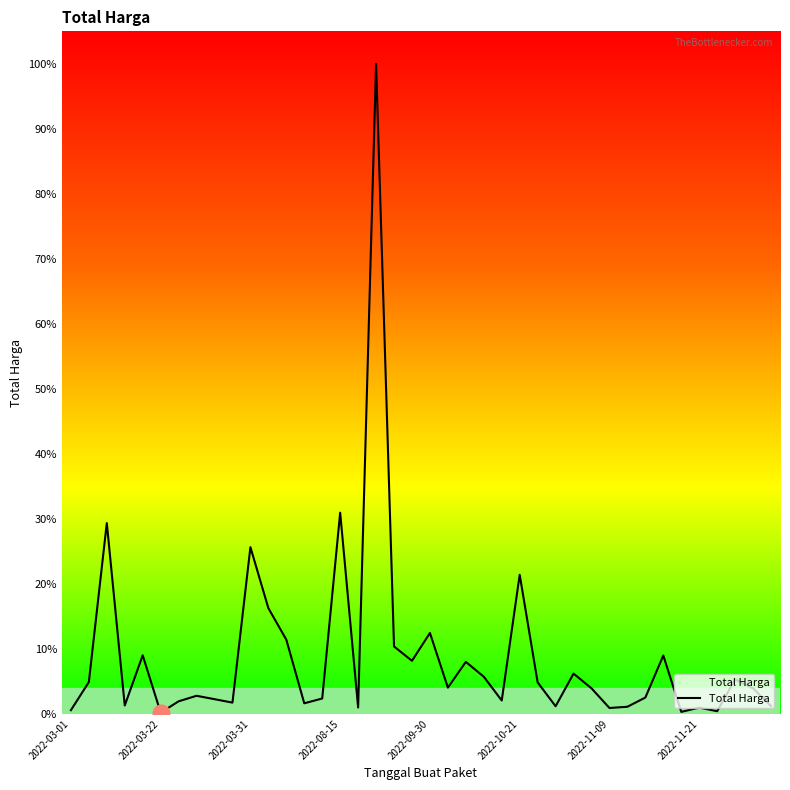

Reading left to right, list all the values displayed in this chart.

6936000	59935000	359500000	15787200	110389990	2395750	23680800	34132505	27720000	21231000	314121780	199200000	139800000	19950000	29000000	379075000	12000000	1224682000	127000000	100000000	152477000	49478000	98000000	70000000	25200000	262118150	59375000	14400000	75920000	48140000	11100000	13442000	30800000	110000000	3825000	11800000	5093000	65000000	48140000	14750000